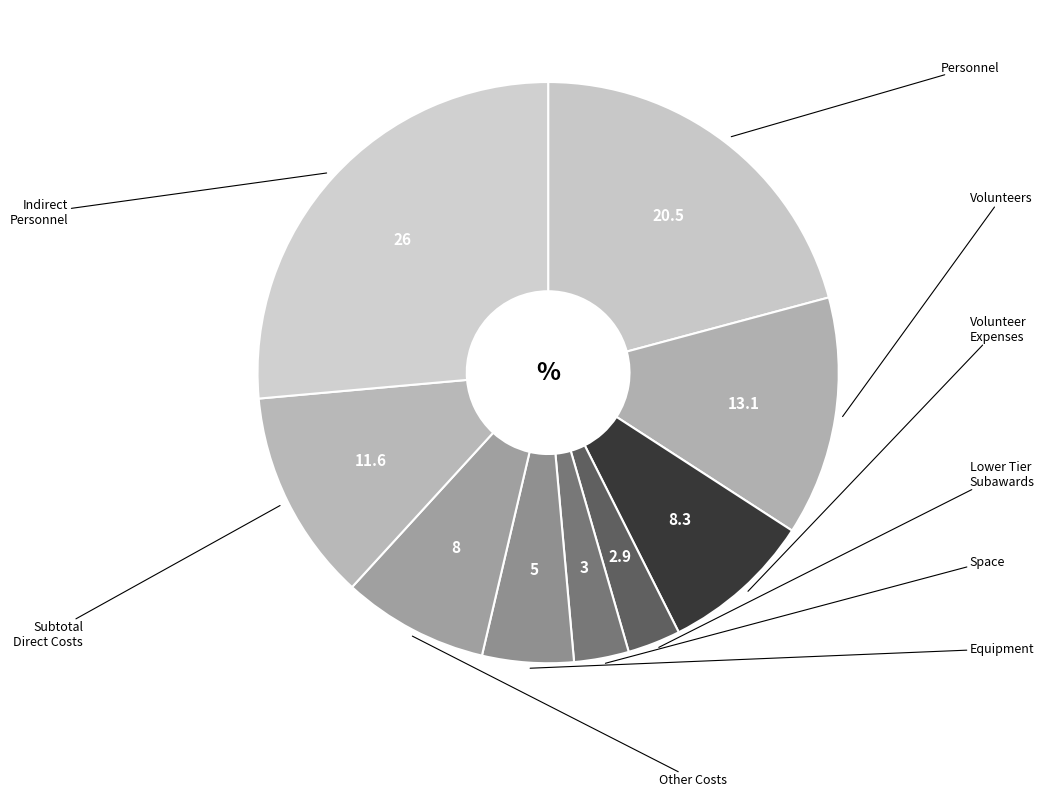

To the nearest percent, what is the combined percentage of Other Costs and Indirect Personnel?

35%